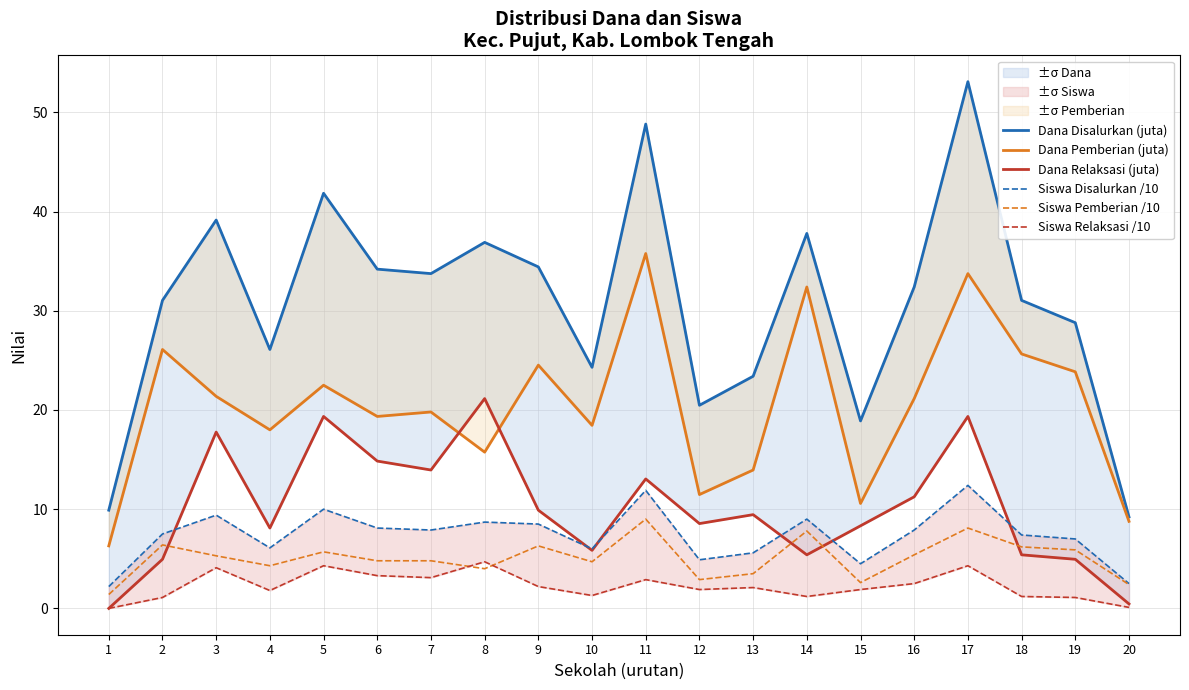

Where is the first local minimum for Siswa Pemberian /10?

4